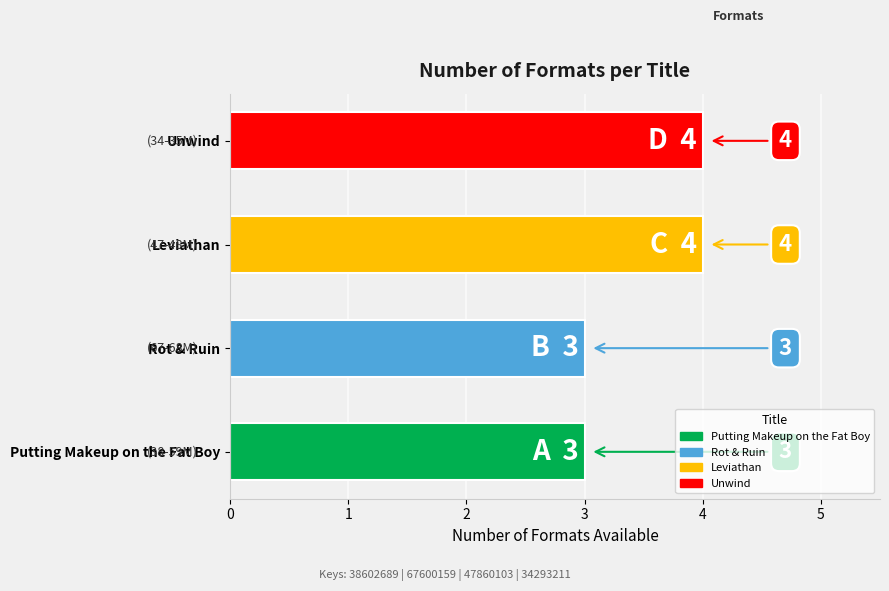

Between Rot & Ruin and Leviathan, which is larger?

Leviathan